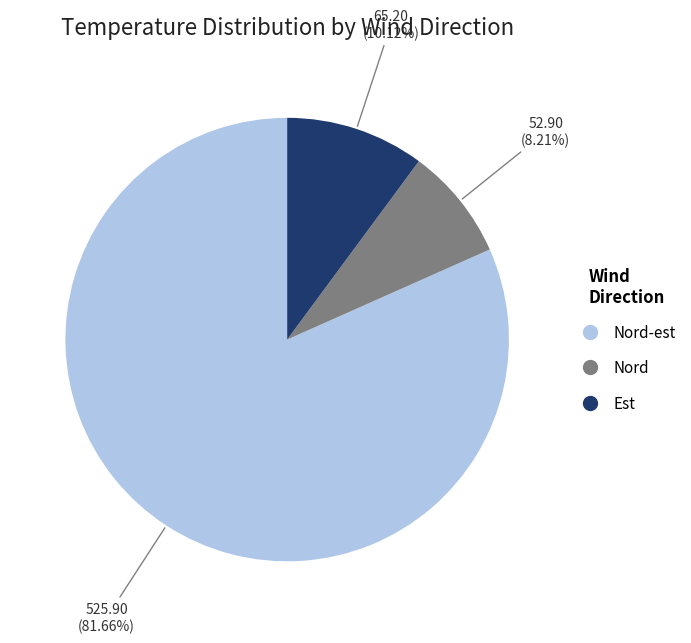

Does any single category account for the majority?

Yes